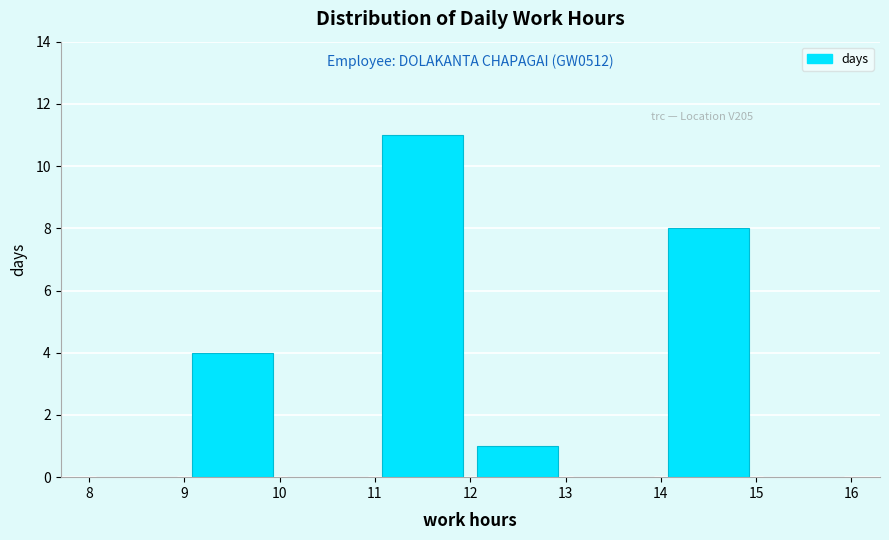

Which range on the x-axis has the tallest bar?

11 to 12